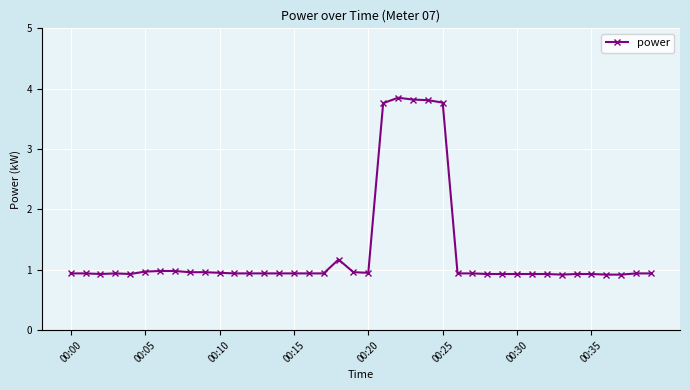

What is the sum of all values?

52.2